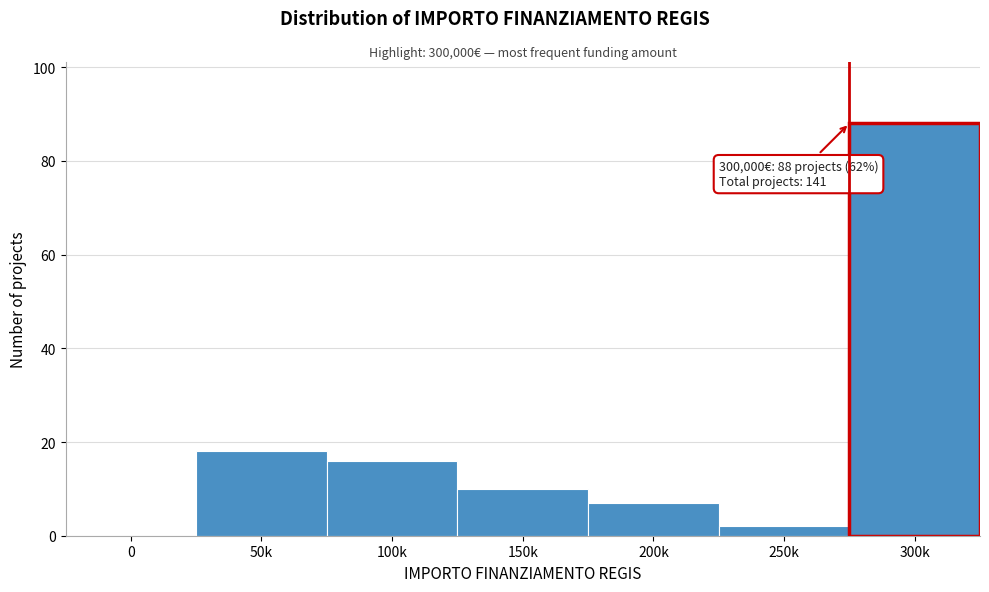

Reading right to left, what are all the values shown in this chart?

300k=88	250k=2	200k=7	150k=10	100k=16	50k=18	0=0